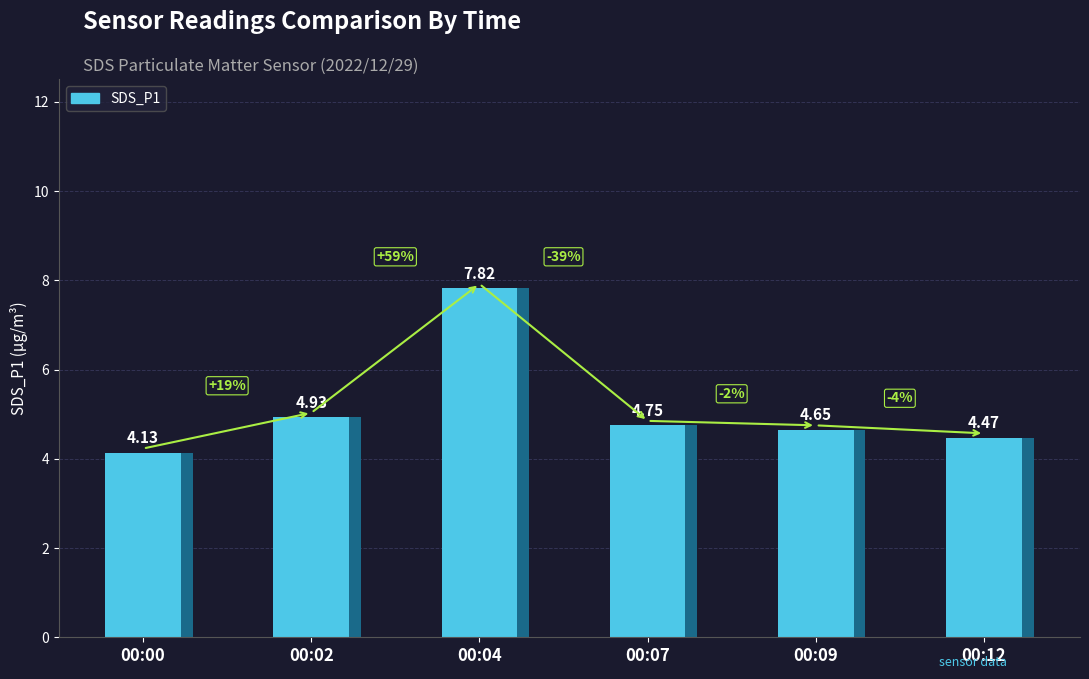

List the labels in order of value, smallest first.

00:00, 00:12, 00:09, 00:07, 00:02, 00:04